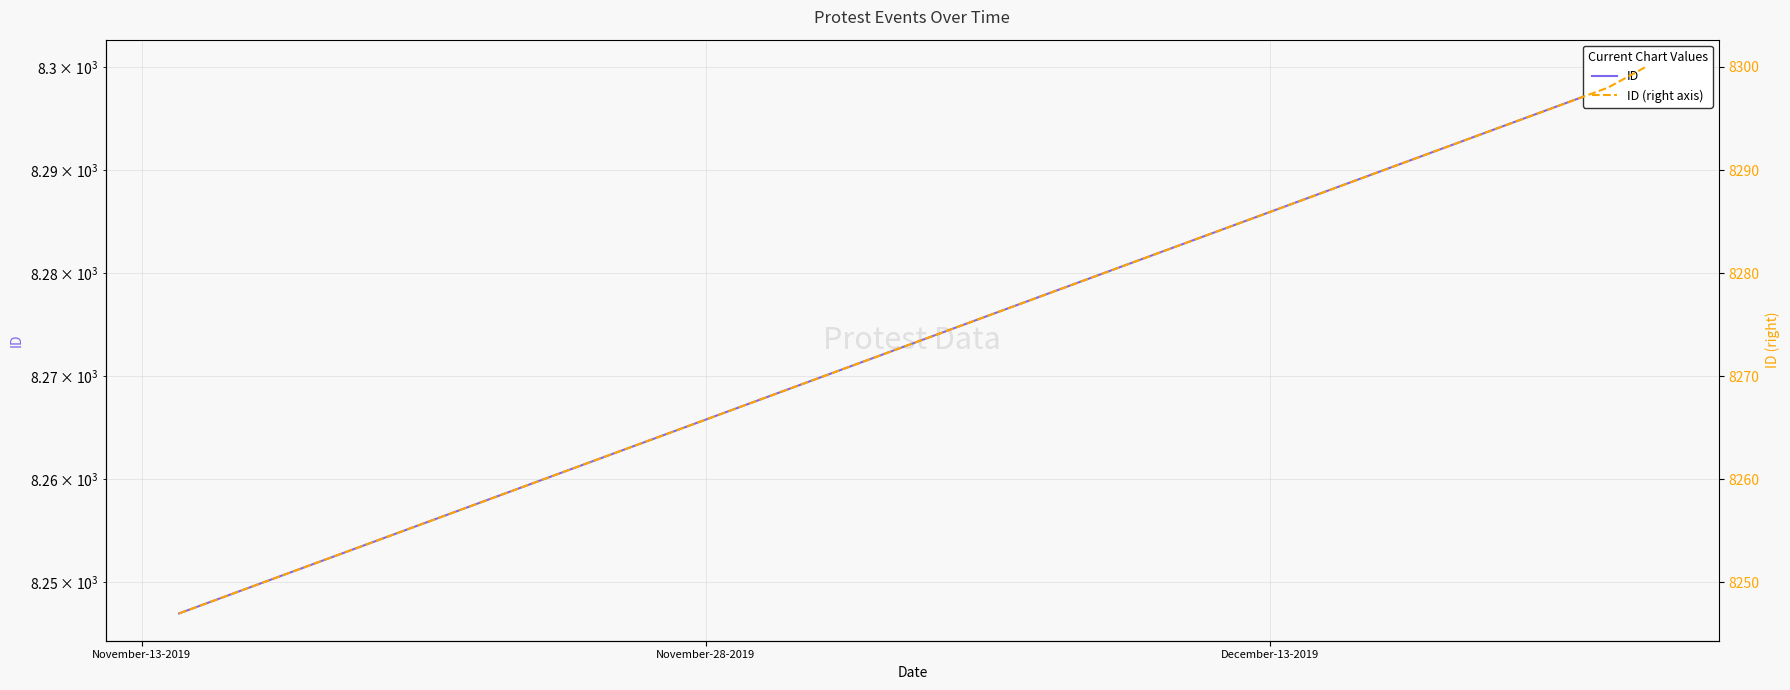

What position from the right is November-28-2019?

2